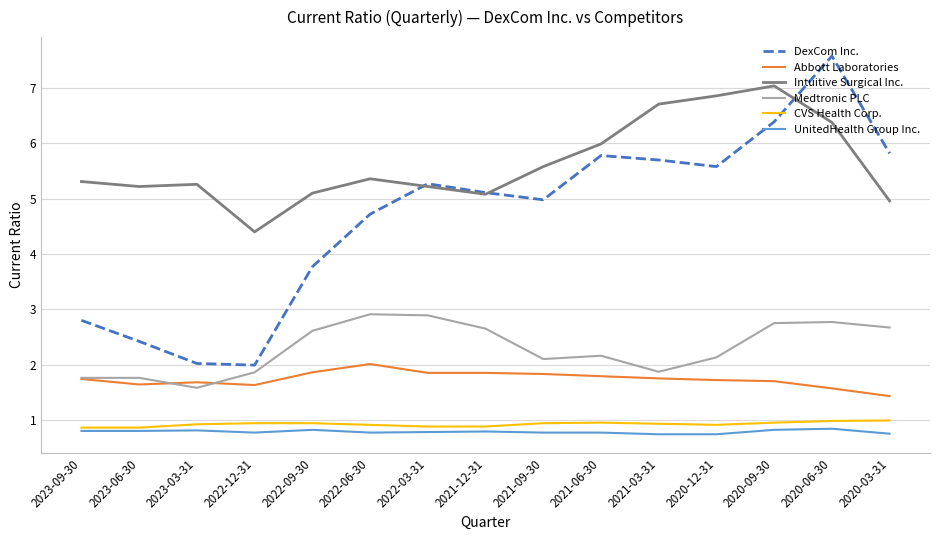

Does the chart display data point markers on the line(s)?

No